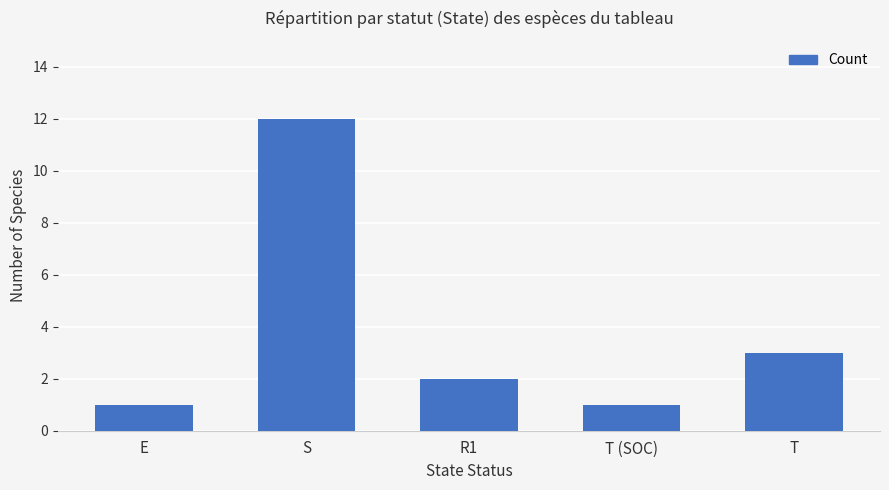

What is the difference between the maximum and minimum values?

11